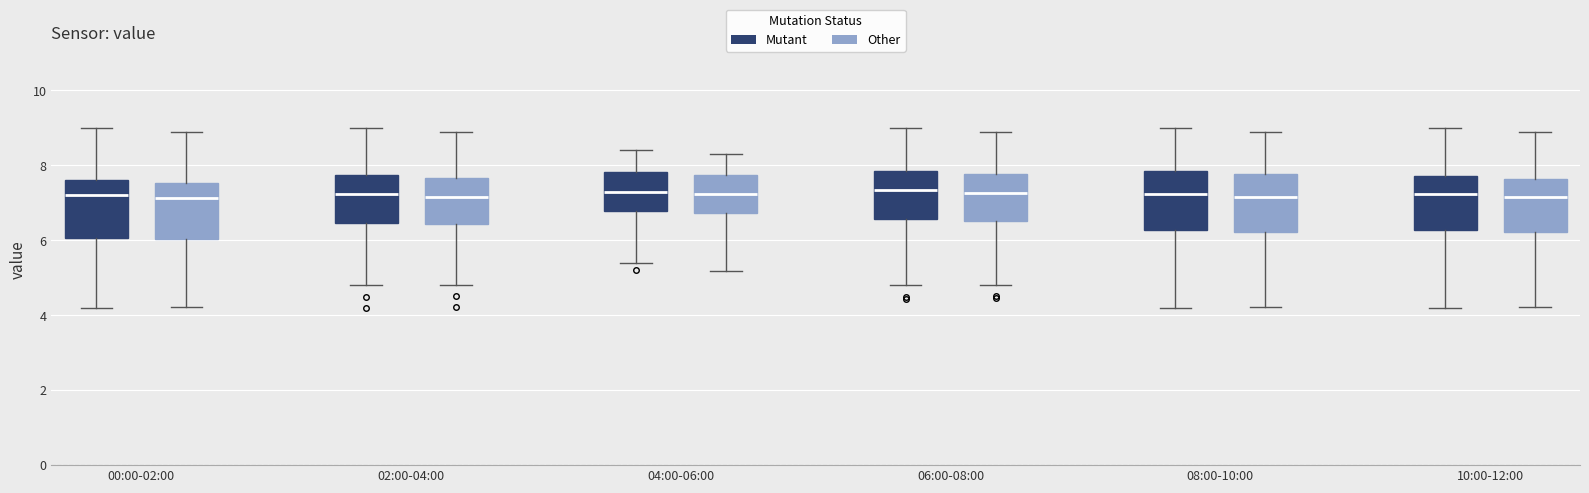

Reading left to right, transcribe this box plot: for each box, give where its median line is, the range the box spans, and where its two whiskers end, as read against the y-axis. The values are not printed on the chart, so give them approximately, as read against the axis.

00:00-02:00 (Mutant): median 7.2, box 6.0 to 7.6, whiskers 4.2 to 9.0
00:00-02:00 (Other): median 7.2, box 6.0 to 7.6, whiskers 4.2 to 8.8
02:00-04:00 (Mutant): median 7.2, box 6.4 to 7.8, whiskers 4.8 to 9.0
02:00-04:00 (Other): median 7.2, box 6.4 to 7.6, whiskers 4.8 to 8.8
04:00-06:00 (Mutant): median 7.4, box 6.8 to 7.8, whiskers 5.4 to 8.4
04:00-06:00 (Other): median 7.2, box 6.8 to 7.8, whiskers 5.2 to 8.2
06:00-08:00 (Mutant): median 7.4, box 6.6 to 7.8, whiskers 4.8 to 9.0
06:00-08:00 (Other): median 7.2, box 6.6 to 7.8, whiskers 4.8 to 8.8
08:00-10:00 (Mutant): median 7.2, box 6.2 to 7.8, whiskers 4.2 to 9.0
08:00-10:00 (Other): median 7.2, box 6.2 to 7.8, whiskers 4.2 to 8.8
10:00-12:00 (Mutant): median 7.2, box 6.2 to 7.8, whiskers 4.2 to 9.0
10:00-12:00 (Other): median 7.2, box 6.2 to 7.6, whiskers 4.2 to 8.8